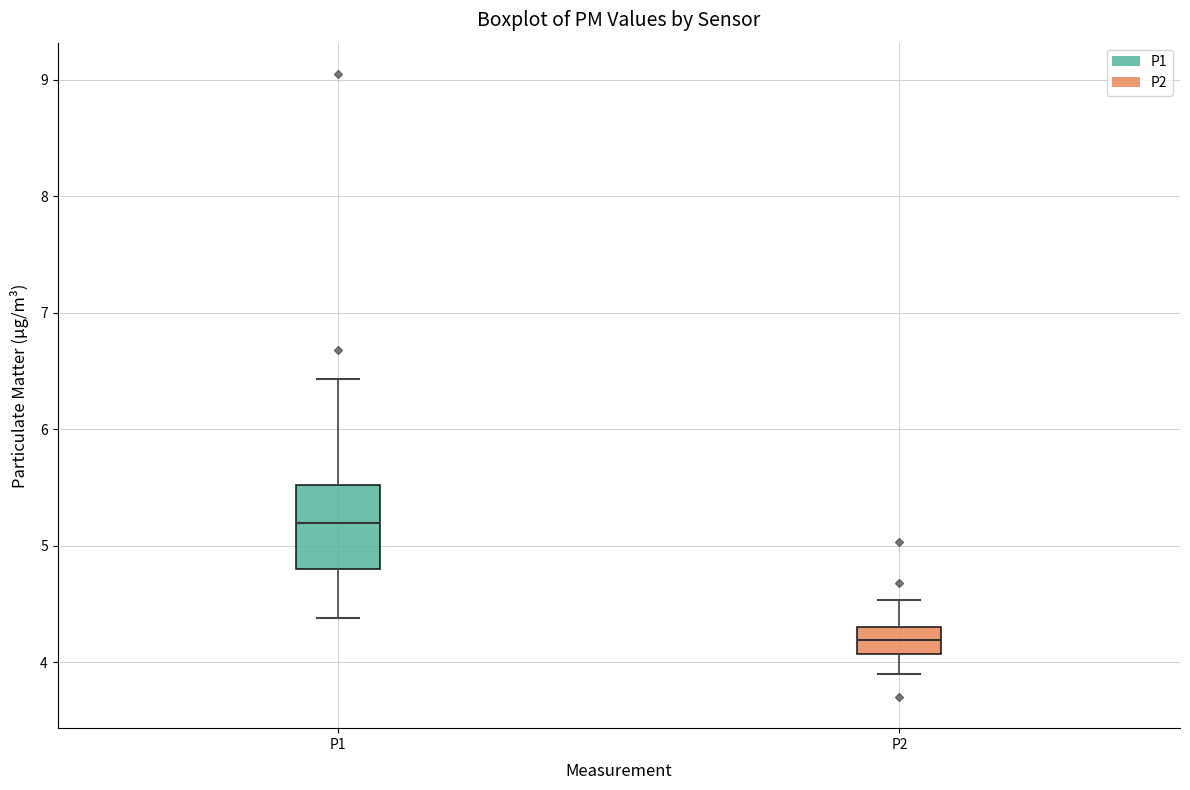

Where is the lower edge of the box for P2 on the y-axis? The values are not printed on the chart, so give them approximately, as read against the axis.

4.1